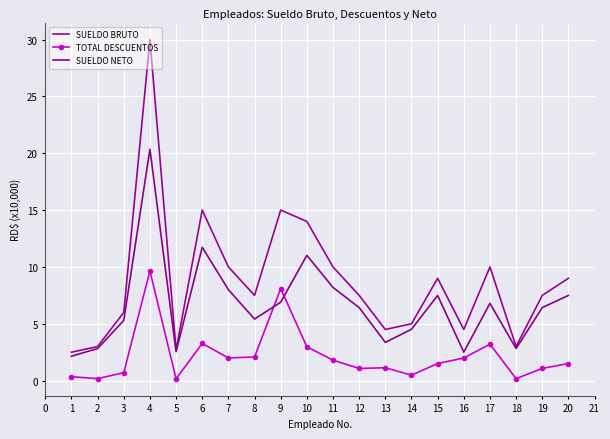

What is the average value of the TOTAL DESCUENTOS series?

2.2